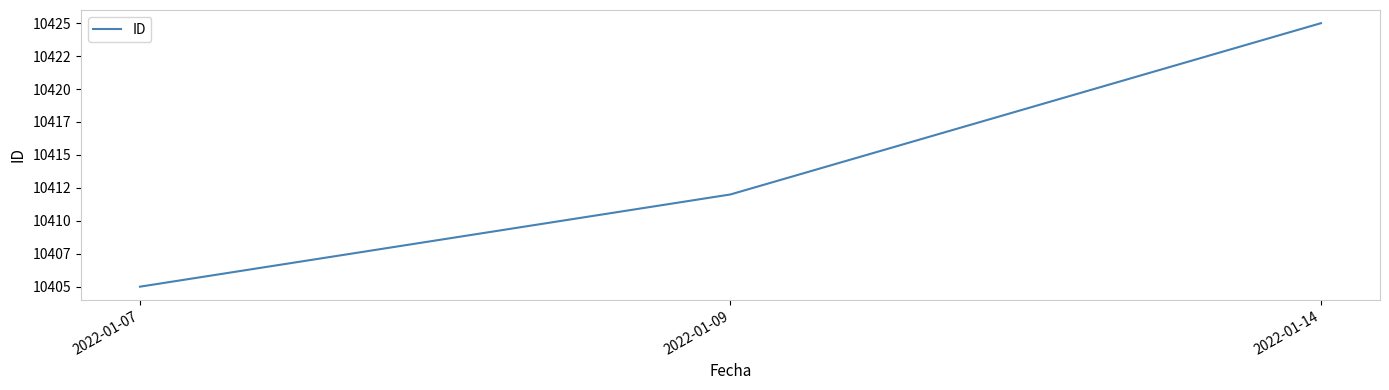

What is the value of the 1st point from the left?

10405